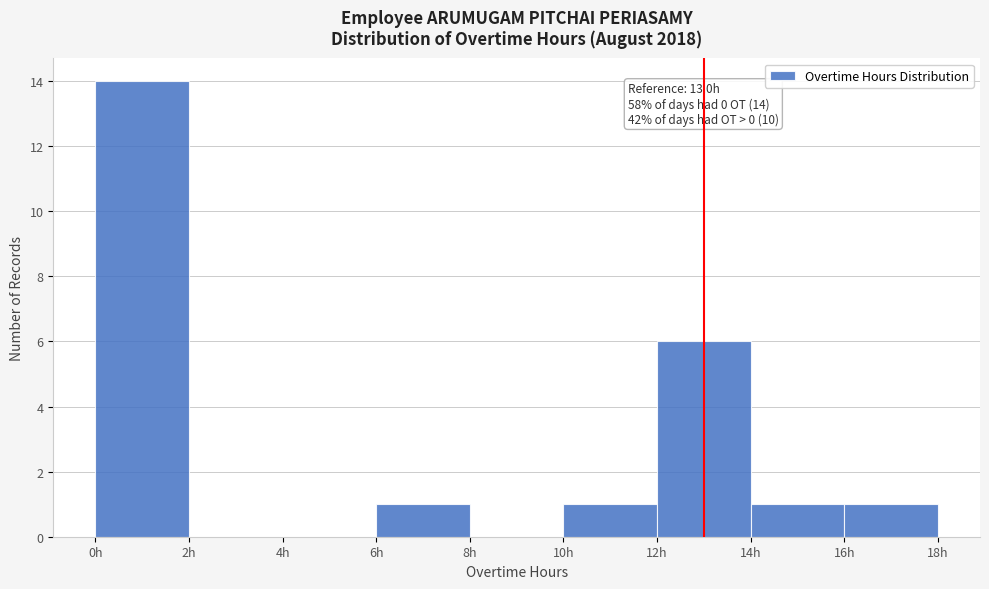

Which range on the x-axis has the tallest bar?

0 to 2